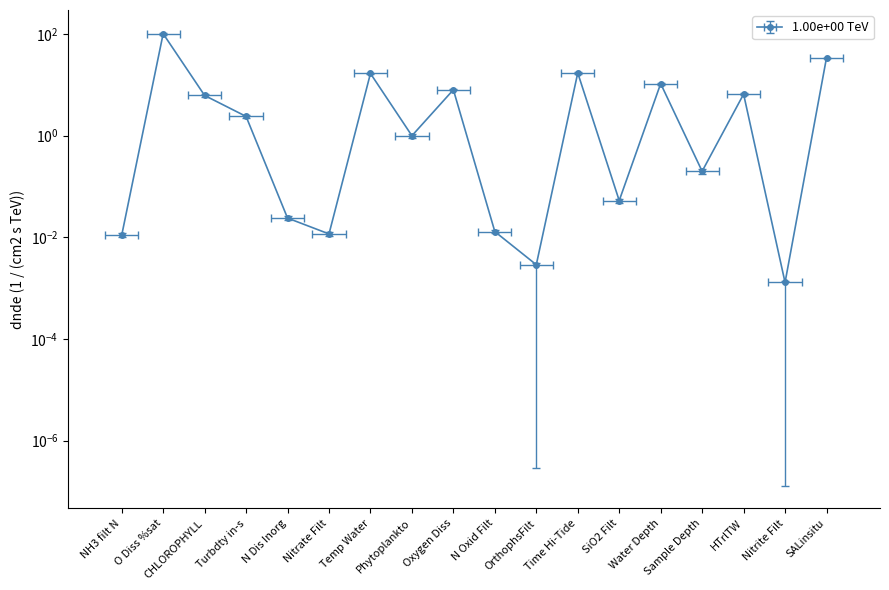

Reading right to left, what are all the values shown in this chart?

SALinsitu=34.3	Nitrite Filt=0.0	HTrlTW=6.6	Sample Depth=0.2	Water Depth=10.6	SiO2 Filt=0.1	Time Hi-Tide=17.2	OrthophsFilt=0.0	N Oxid Filt=0.0	Oxygen Diss=8.0	Phytoplankto=1.0	Temp Water=16.8	Nitrate Filt=0.0	N Dis Inorg=0.0	Turbdty in-s=2.4	CHLOROPHYLL=6.2	O Diss %sat=101.7	NH3 filt N=0.0